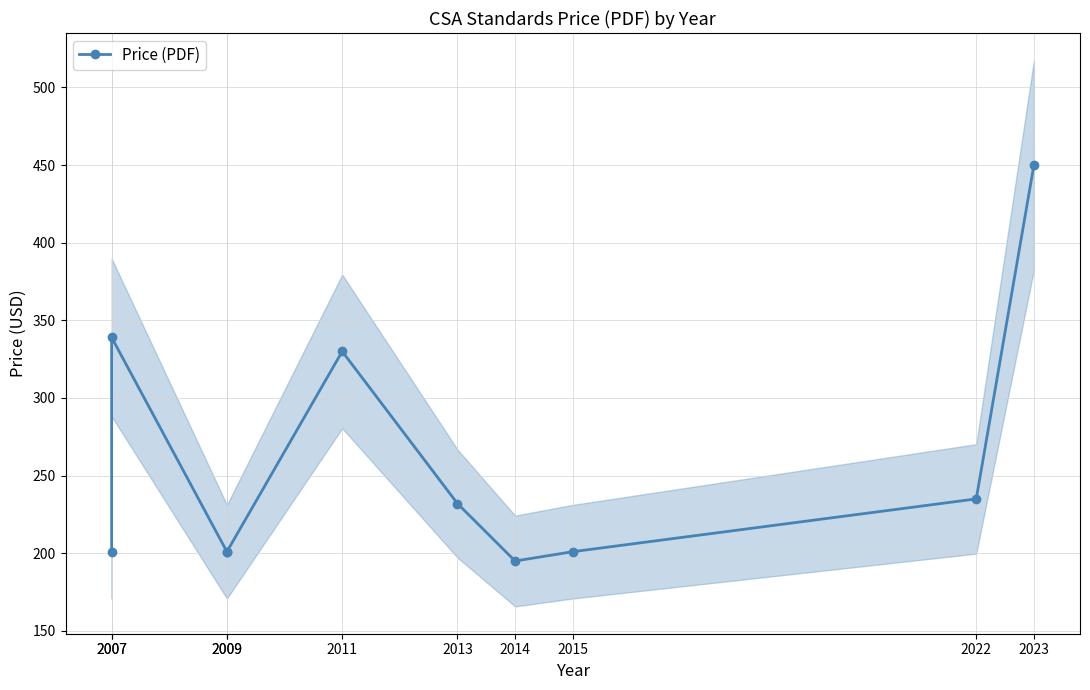

How many interior local valleys (lower than both neighbors) does the data have?

1